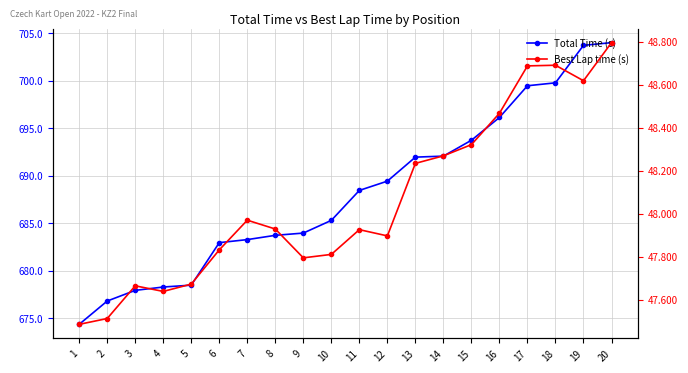

Is the value of Total Time (s) at 3 greater than the value of Best Lap time (s) at 18?

Yes